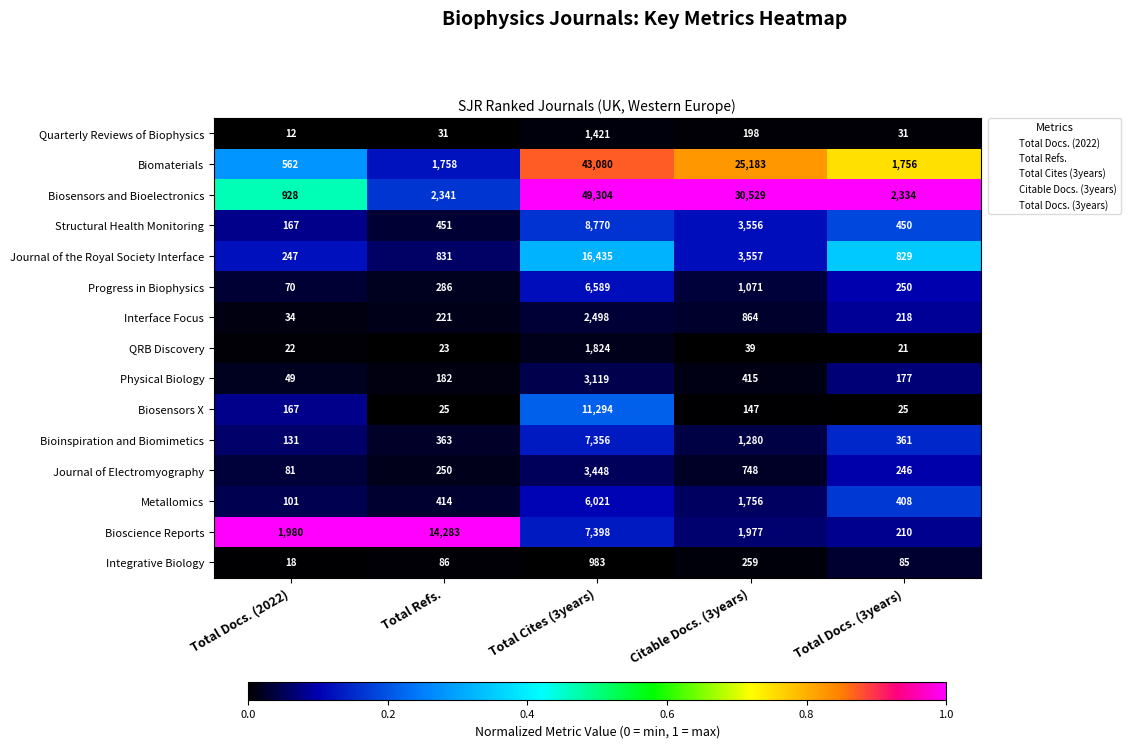

What is the total value across all series at Total Docs. (2022)?

4569